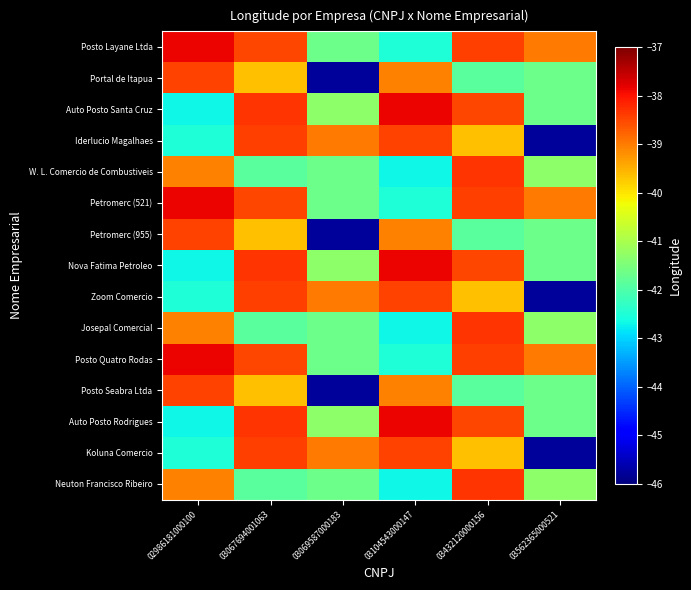

Rank the series by their maximum value, from highest to lowest.

Posto Layane Ltda, Auto Posto Santa Cruz, Petromerc (521), Nova Fatima Petroleo, Posto Quatro Rodas, Auto Posto Rodrigues, W. L. Comercio de Combustiveis, Josepal Comercial, Neuton Francisco Ribeiro, Iderlucio Magalhaes, Zoom Comercio, Koluna Comercio, Portal de Itapua, Petromerc (955), Posto Seabra Ltda